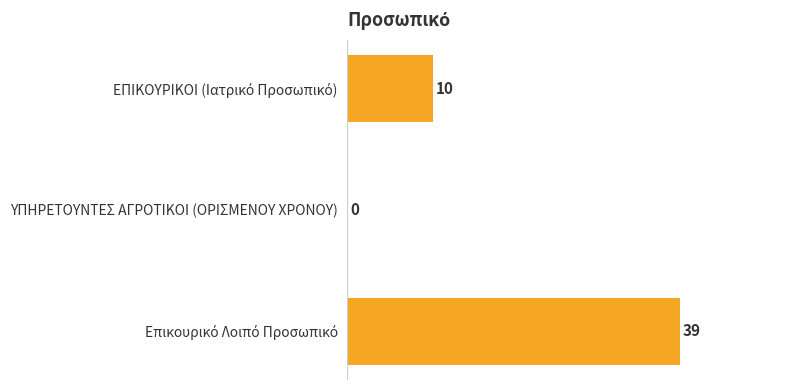

Count the number of data series in this chart.

1